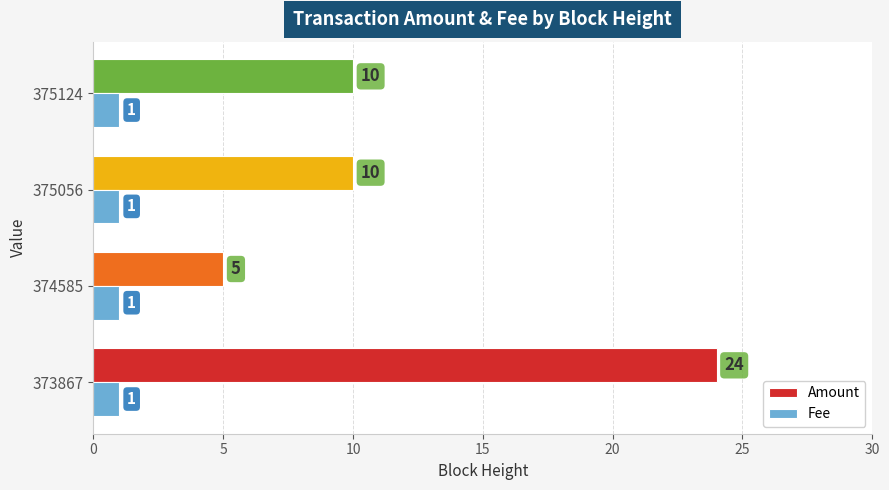

How many categories are shown in the chart?

4